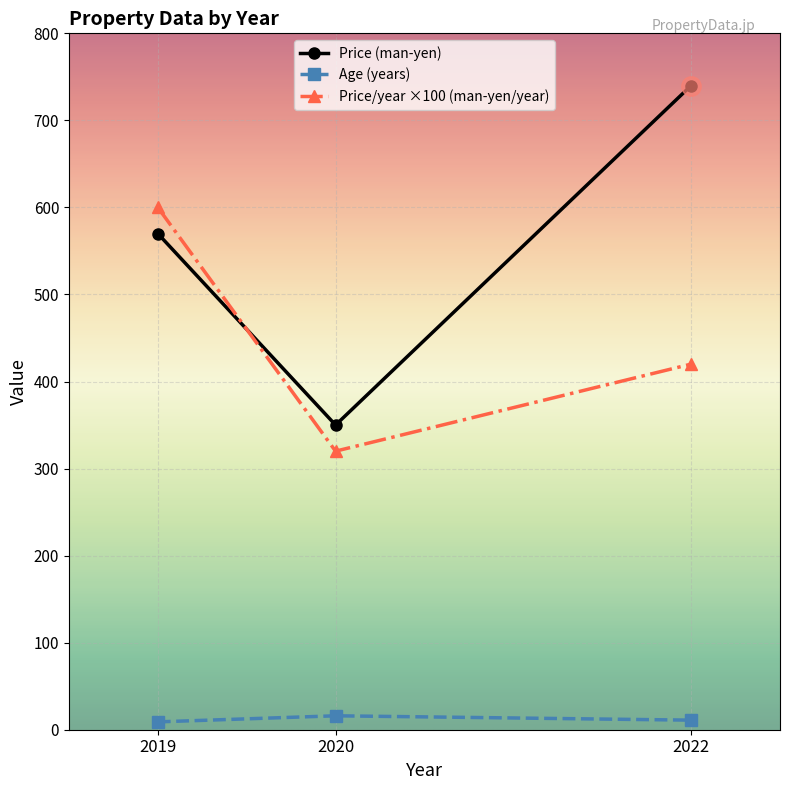

How many data points does each series have?

3